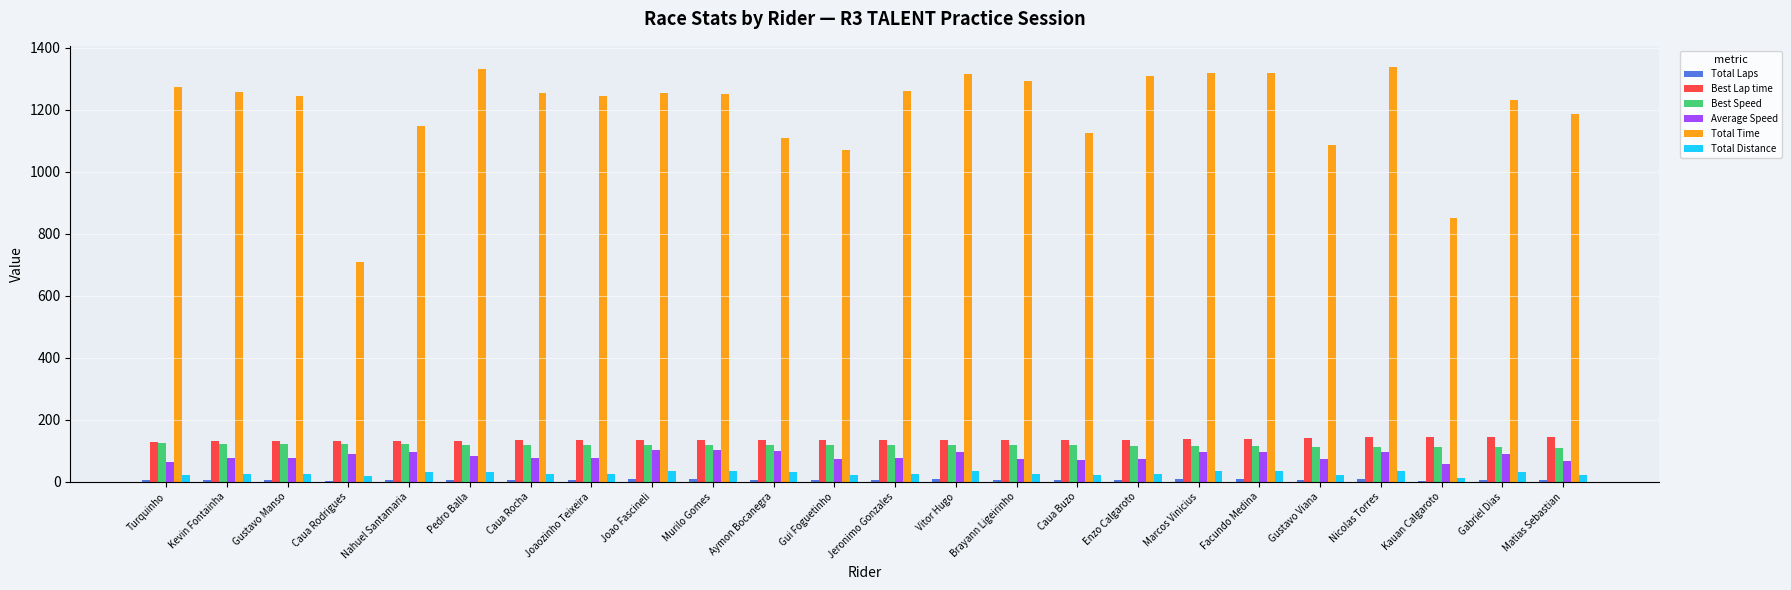

How many categories are shown in the chart?

24